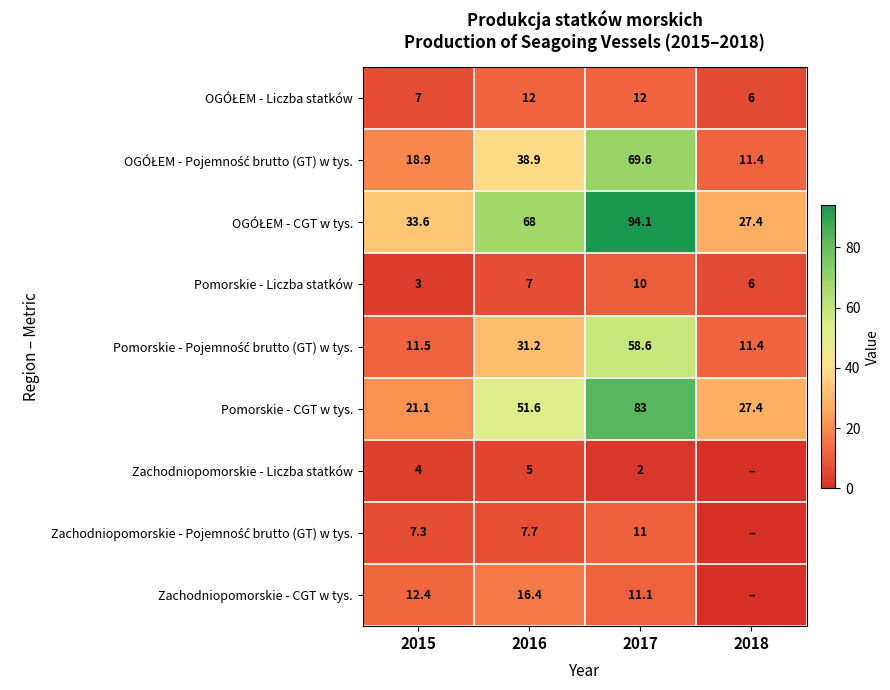

What is the sum of the Pomorskie - Liczba statków values at 2015 and 2017?

13.0